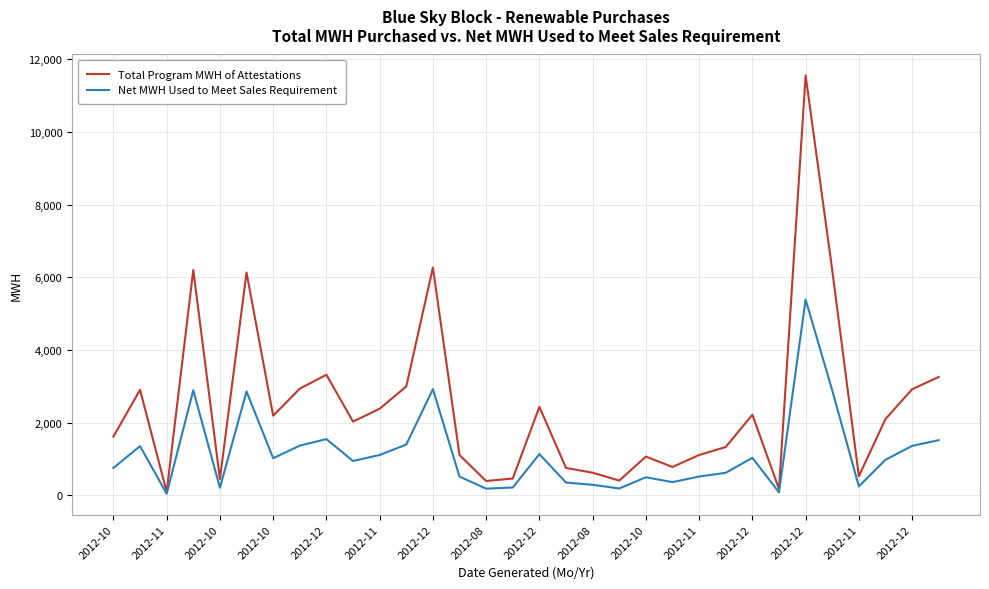

What is the highest value of the Net MWH Used to Meet Sales Requirement series?

5387.4